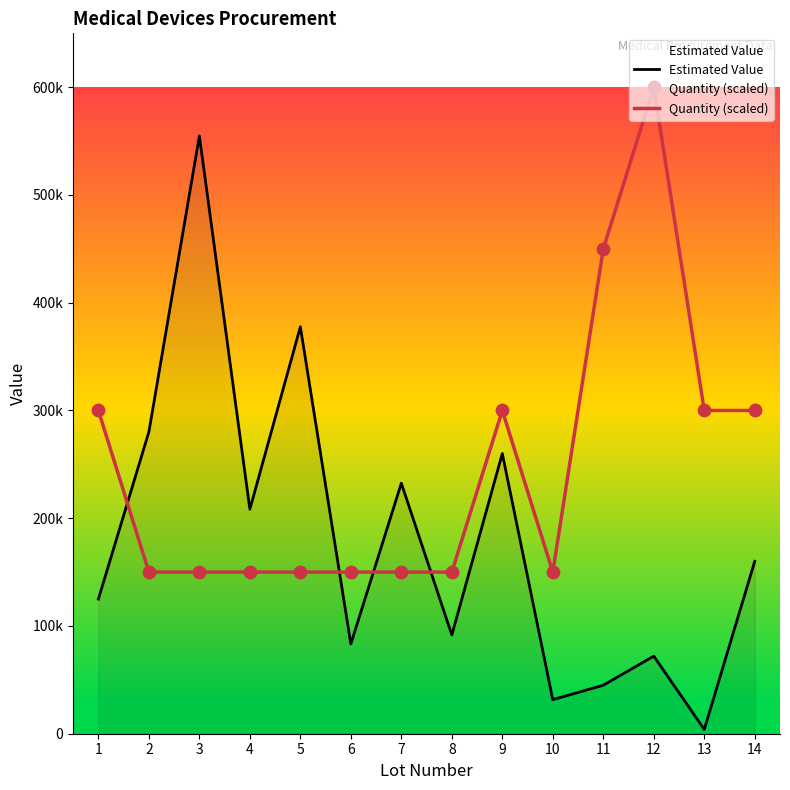

At which category is the sum across all series the highest?

3